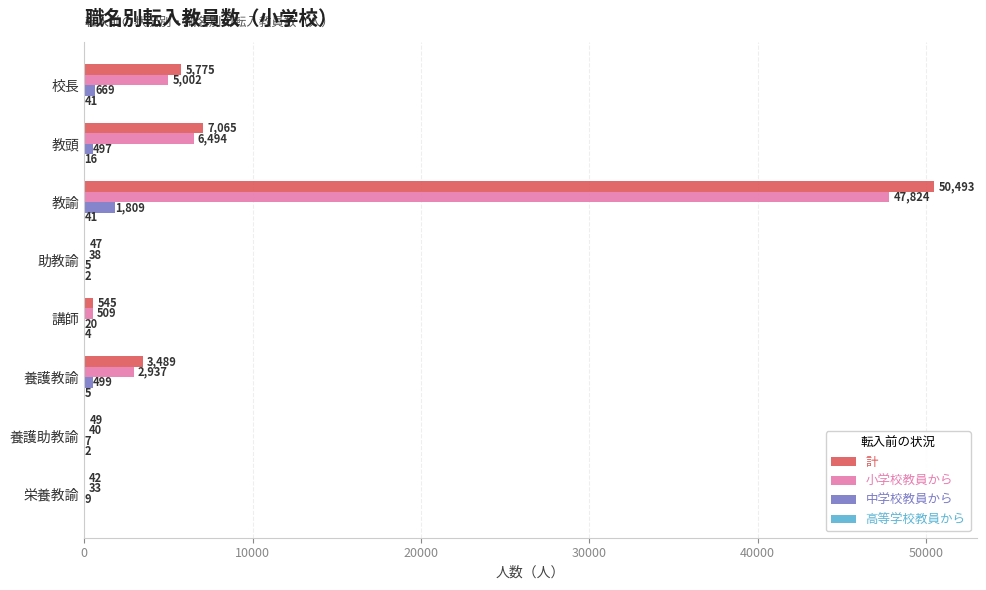

The value of 計 at 講師 is 545. True or false?

True